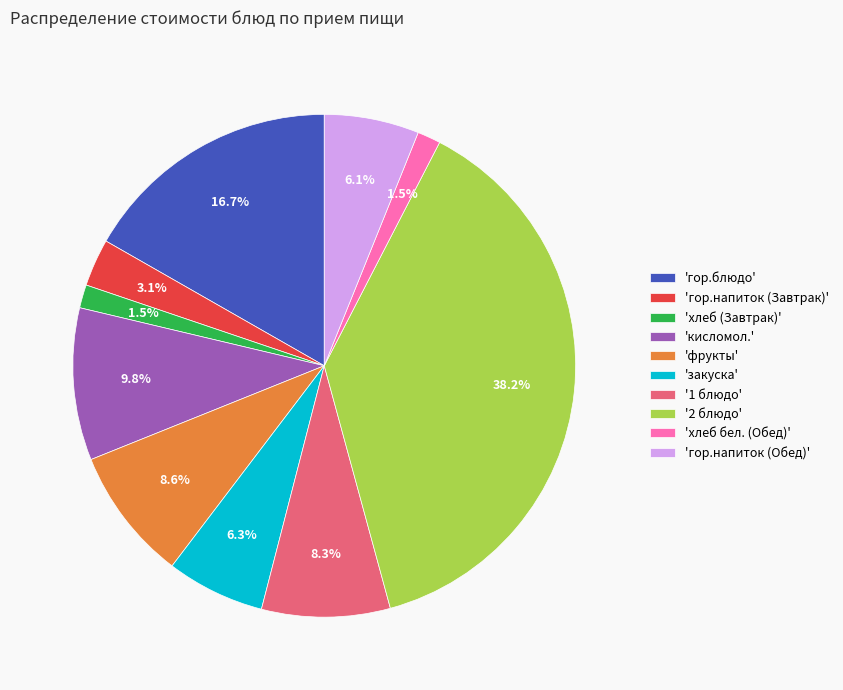

Which slice is the largest?

'2 блюдо'